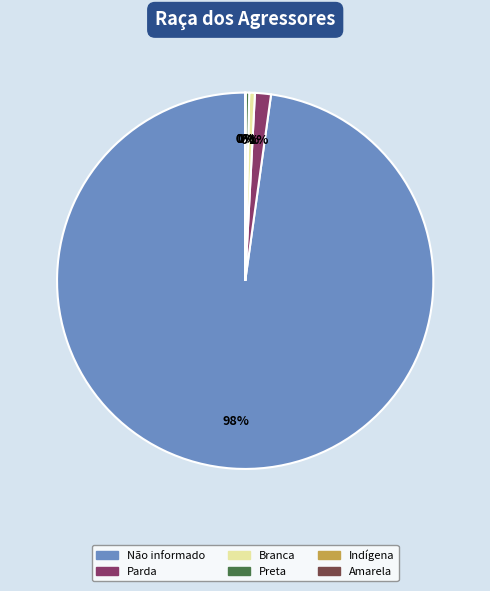

Which has a higher value, Branca or Não informado?

Não informado